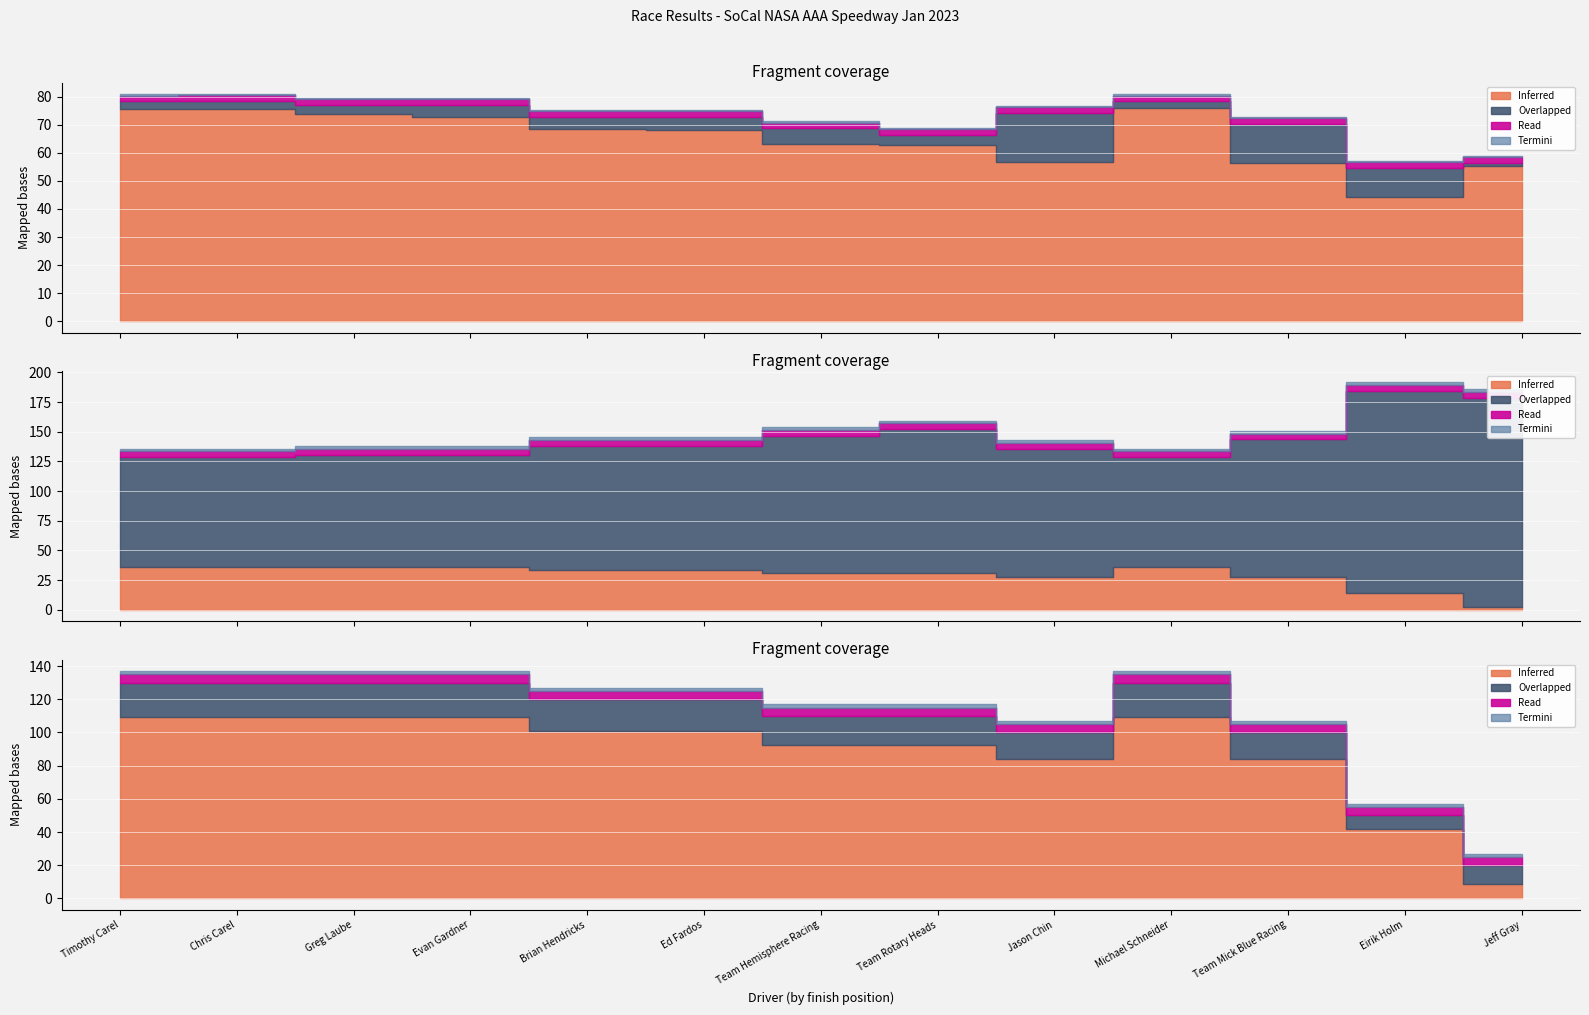

True or false: Position and Average Speed intersect in this chart.

False